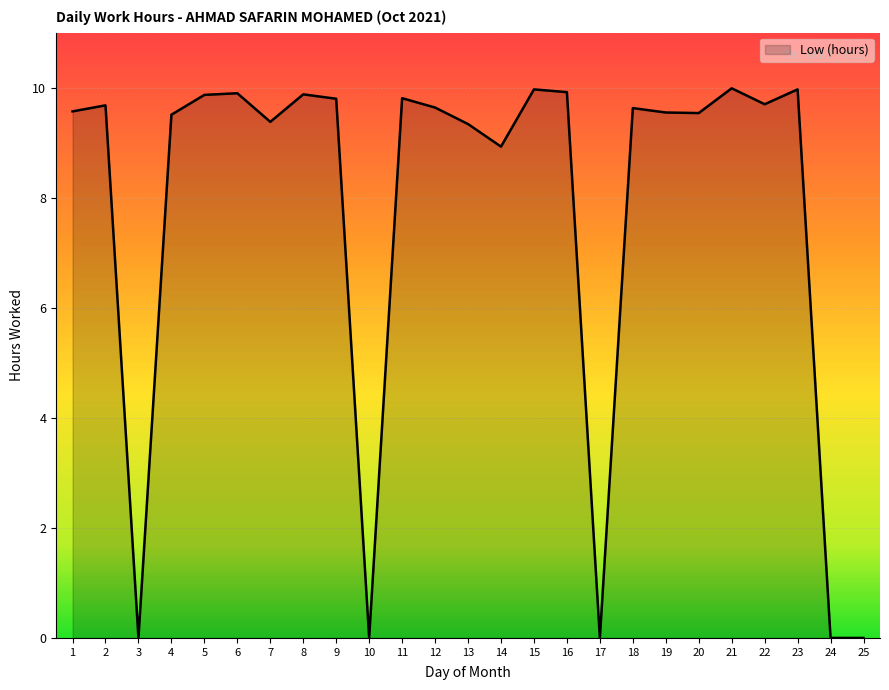

The value at 23 is 14.5. True or false?

False